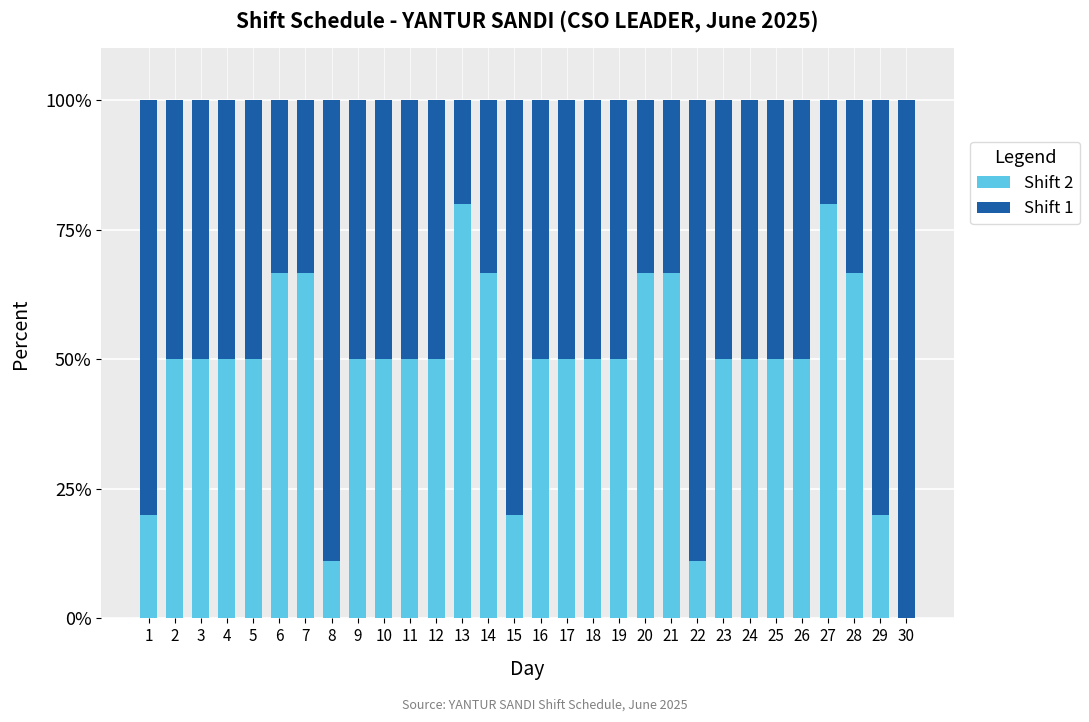

What is the highest value of the Shift 2 series?

80.0